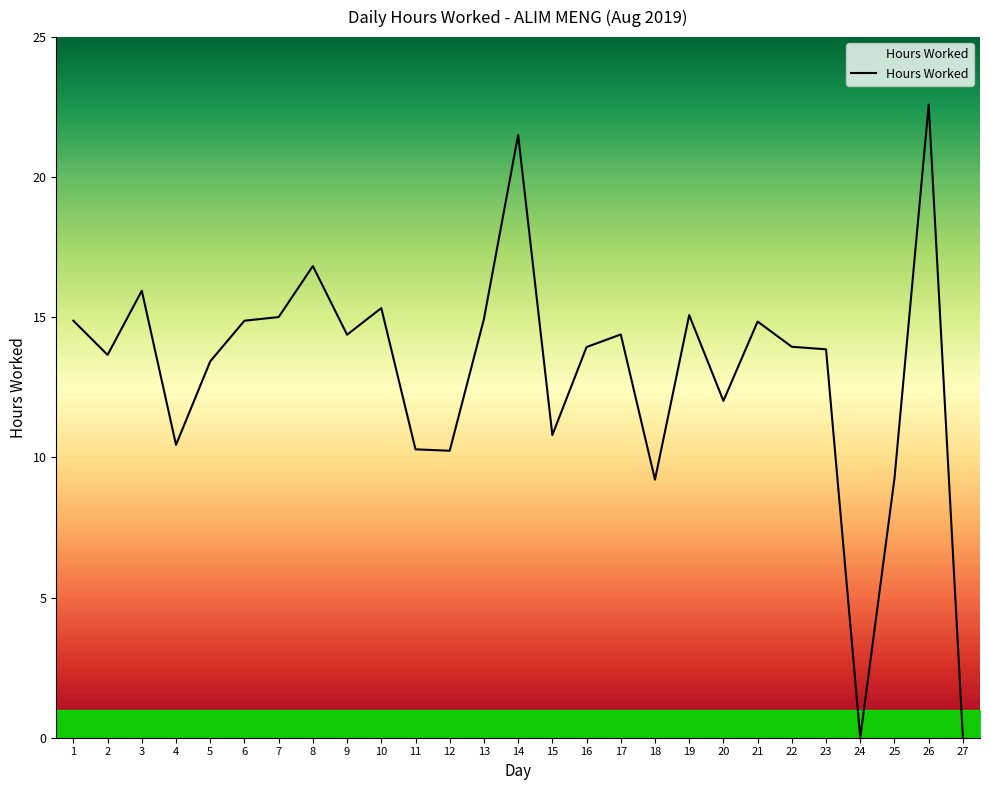

What is the sum of the values at 24 and 20?

12.0